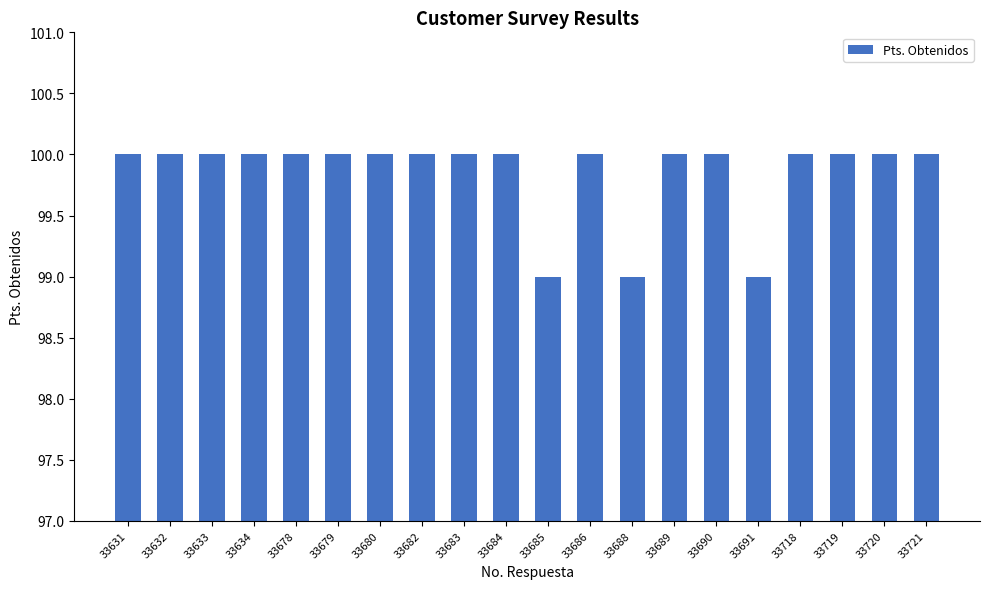

What is the difference between the maximum and minimum values?

1